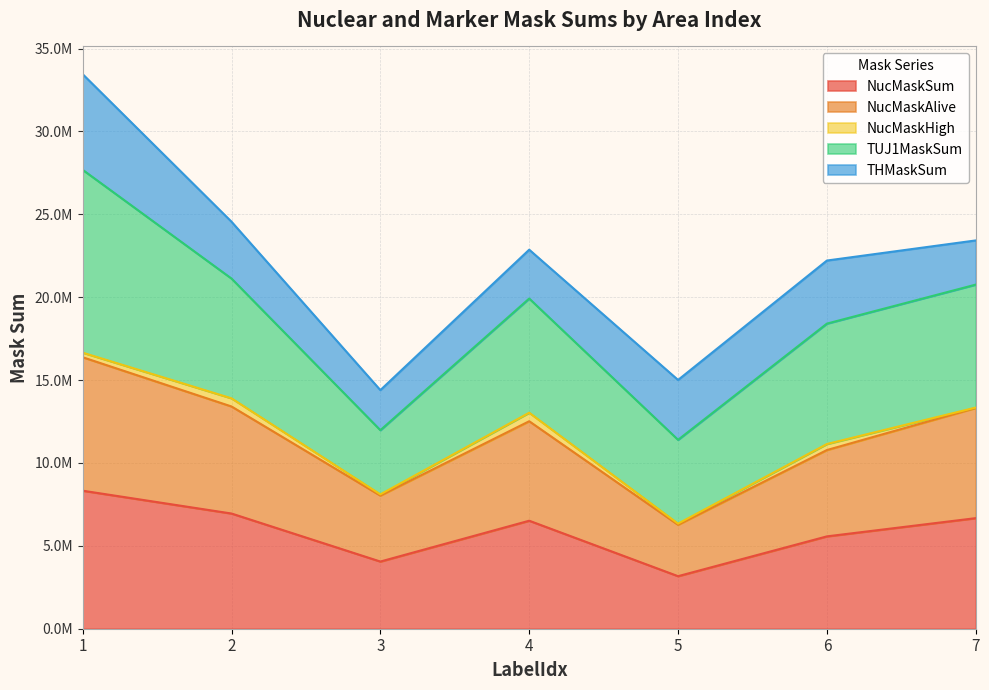

What is the value of the NucMaskSum point at the 3rd from the left?

4052356